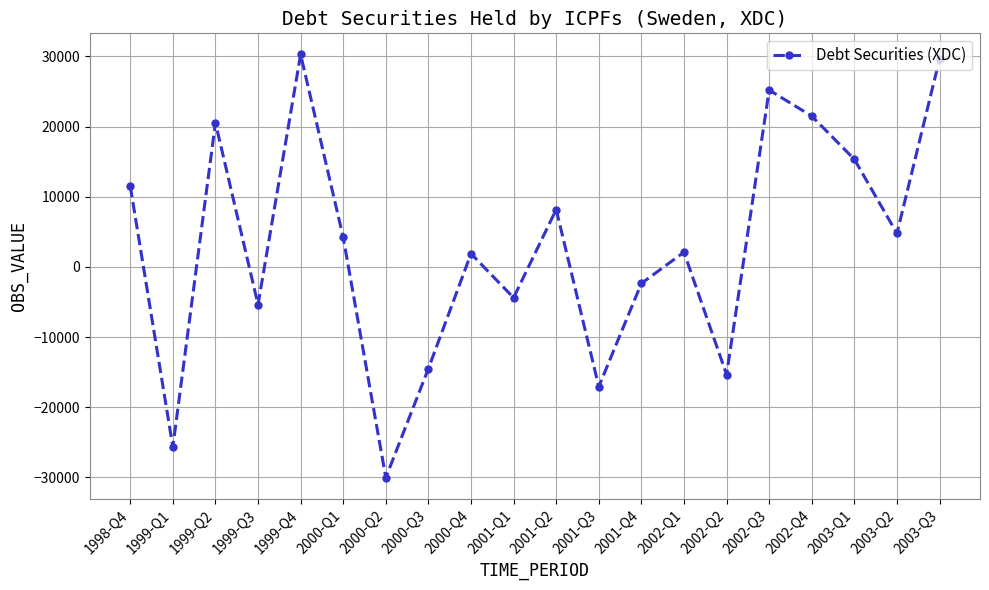

Where does the data first go above 4210?

1998-Q4